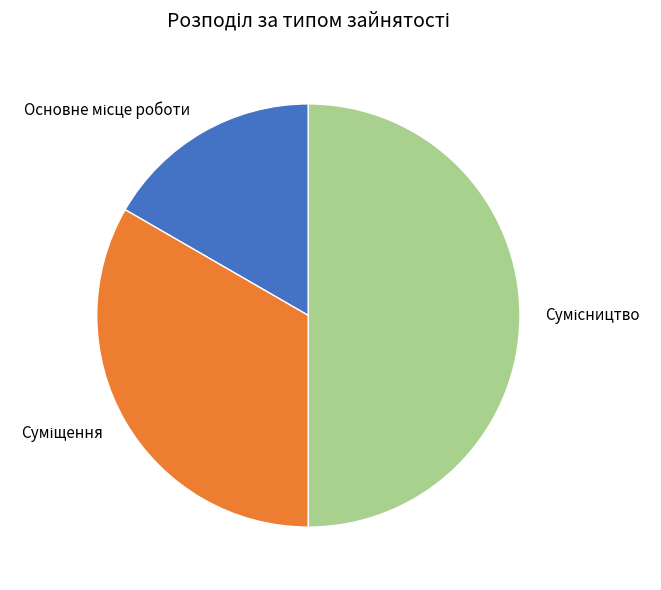

To the nearest percent, what is the difference between the largest and smallest slice percentages?

33%